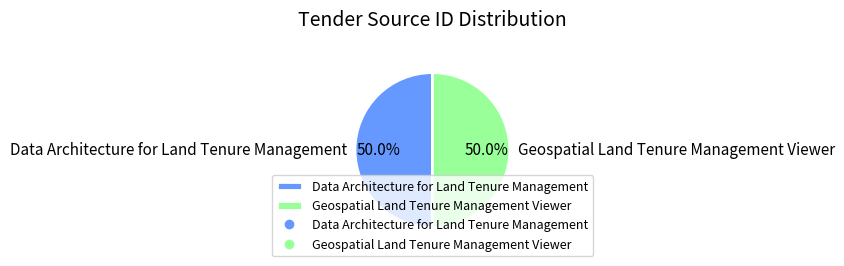

What percentage do Data Architecture for Land Tenure Management and Geospatial Land Tenure Management Viewer together represent?

100.0%